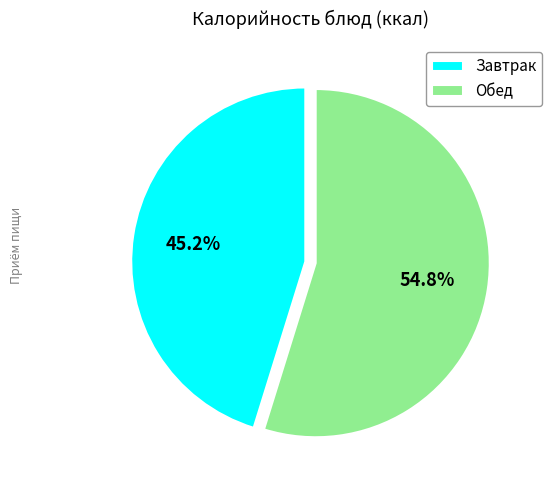

Is the sum of Завтрак and Обед greater than half?

Yes